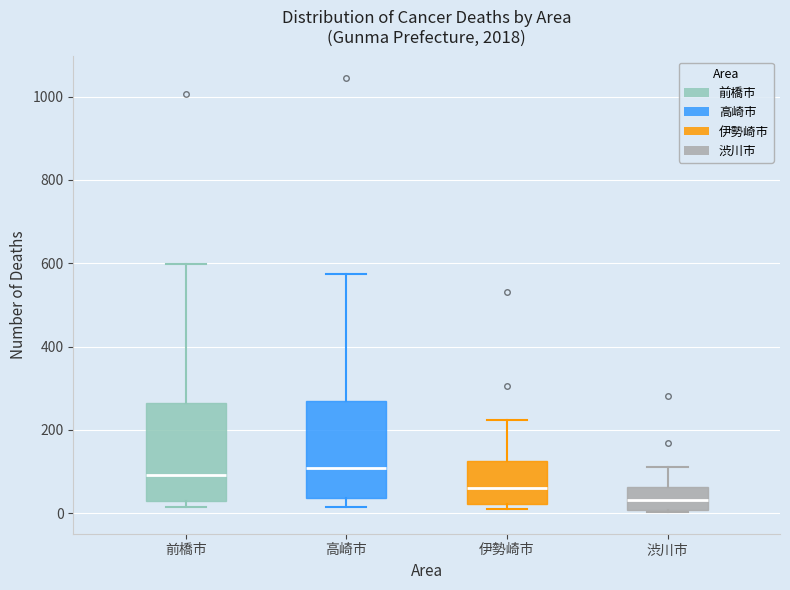

Reading left to right, read every box against the y-axis: the position of its median line, the range the box covers, and the ends of its whiskers. The values are not printed on the chart, so give them approximately, as read against the axis.

前橋市: median 100, box 40 to 260, whiskers 20 to 600
高崎市: median 100, box 40 to 260, whiskers 20 to 580
伊勢崎市: median 60, box 20 to 120, whiskers 20 (just below the box's lower edge) to 220
渋川市: median 40, box 0 to 60, whiskers 0 to 120